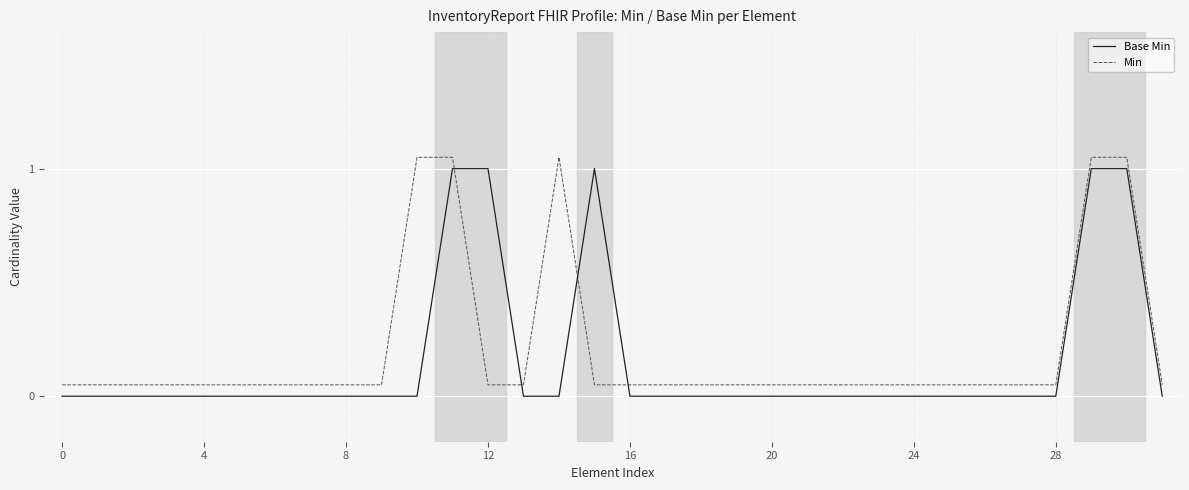

What is the difference between the maximum and minimum values in the Base Min series?

1.0